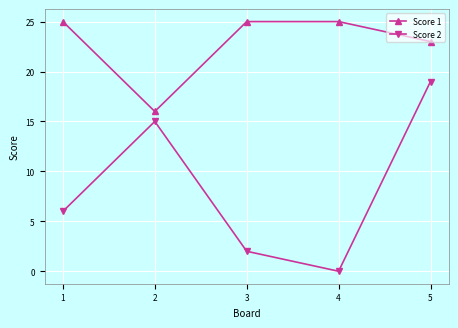

Reading right to left, transcribe all the data shown in this chart.

Score 1: 23	25	25	16	25
Score 2: 19	0	2	15	6